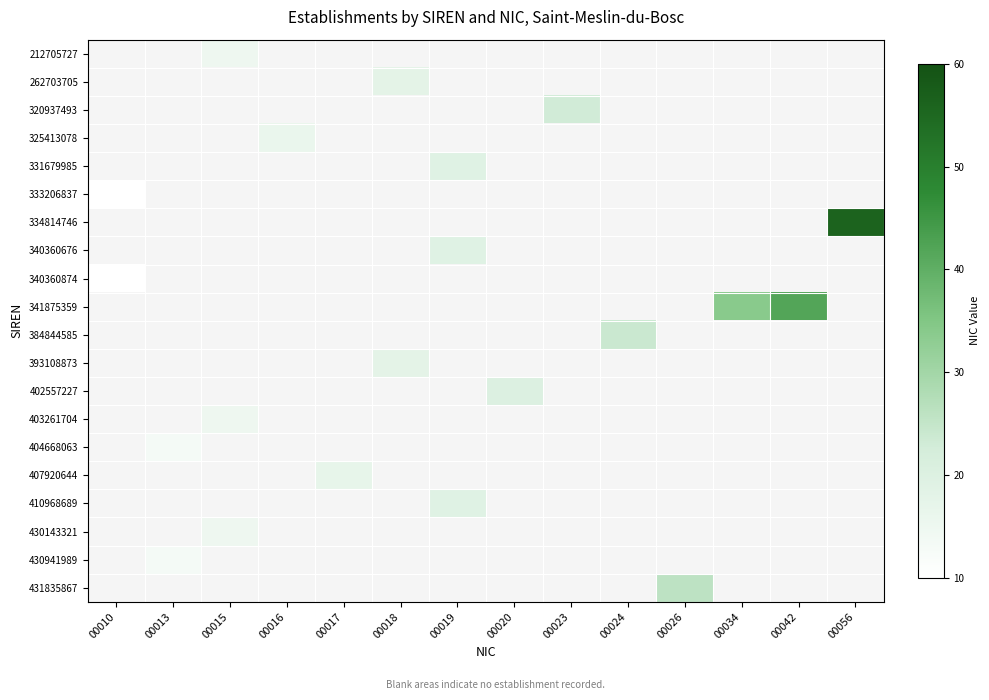

Reading right to left, what are all the values shown in this chart?

212705727: 00056=0	00042=0	00034=0	00026=0	00024=0	00023=0	00020=0	00019=0	00018=0	00017=0	00016=0	00015=15	00013=0	00010=0
262703705: 00056=0	00042=0	00034=0	00026=0	00024=0	00023=0	00020=0	00019=0	00018=18	00017=0	00016=0	00015=0	00013=0	00010=0
320937493: 00056=0	00042=0	00034=0	00026=0	00024=0	00023=23	00020=0	00019=0	00018=0	00017=0	00016=0	00015=0	00013=0	00010=0
325413078: 00056=0	00042=0	00034=0	00026=0	00024=0	00023=0	00020=0	00019=0	00018=0	00017=0	00016=16	00015=0	00013=0	00010=0
331679985: 00056=0	00042=0	00034=0	00026=0	00024=0	00023=0	00020=0	00019=19	00018=0	00017=0	00016=0	00015=0	00013=0	00010=0
333206837: 00056=0	00042=0	00034=0	00026=0	00024=0	00023=0	00020=0	00019=0	00018=0	00017=0	00016=0	00015=0	00013=0	00010=10
334814746: 00056=56	00042=0	00034=0	00026=0	00024=0	00023=0	00020=0	00019=0	00018=0	00017=0	00016=0	00015=0	00013=0	00010=0
340360676: 00056=0	00042=0	00034=0	00026=0	00024=0	00023=0	00020=0	00019=19	00018=0	00017=0	00016=0	00015=0	00013=0	00010=0
340360874: 00056=0	00042=0	00034=0	00026=0	00024=0	00023=0	00020=0	00019=0	00018=0	00017=0	00016=0	00015=0	00013=0	00010=10
341875359: 00056=0	00042=42	00034=34	00026=0	00024=0	00023=0	00020=0	00019=0	00018=0	00017=0	00016=0	00015=0	00013=0	00010=0
384844585: 00056=0	00042=0	00034=0	00026=0	00024=24	00023=0	00020=0	00019=0	00018=0	00017=0	00016=0	00015=0	00013=0	00010=0
393108873: 00056=0	00042=0	00034=0	00026=0	00024=0	00023=0	00020=0	00019=0	00018=18	00017=0	00016=0	00015=0	00013=0	00010=0
402557227: 00056=0	00042=0	00034=0	00026=0	00024=0	00023=0	00020=20	00019=0	00018=0	00017=0	00016=0	00015=0	00013=0	00010=0
403261704: 00056=0	00042=0	00034=0	00026=0	00024=0	00023=0	00020=0	00019=0	00018=0	00017=0	00016=0	00015=15	00013=0	00010=0
404668063: 00056=0	00042=0	00034=0	00026=0	00024=0	00023=0	00020=0	00019=0	00018=0	00017=0	00016=0	00015=0	00013=13	00010=0
407920644: 00056=0	00042=0	00034=0	00026=0	00024=0	00023=0	00020=0	00019=0	00018=0	00017=17	00016=0	00015=0	00013=0	00010=0
410968689: 00056=0	00042=0	00034=0	00026=0	00024=0	00023=0	00020=0	00019=19	00018=0	00017=0	00016=0	00015=0	00013=0	00010=0
430143321: 00056=0	00042=0	00034=0	00026=0	00024=0	00023=0	00020=0	00019=0	00018=0	00017=0	00016=0	00015=15	00013=0	00010=0
430941989: 00056=0	00042=0	00034=0	00026=0	00024=0	00023=0	00020=0	00019=0	00018=0	00017=0	00016=0	00015=0	00013=13	00010=0
431835867: 00056=0	00042=0	00034=0	00026=26	00024=0	00023=0	00020=0	00019=0	00018=0	00017=0	00016=0	00015=0	00013=0	00010=0